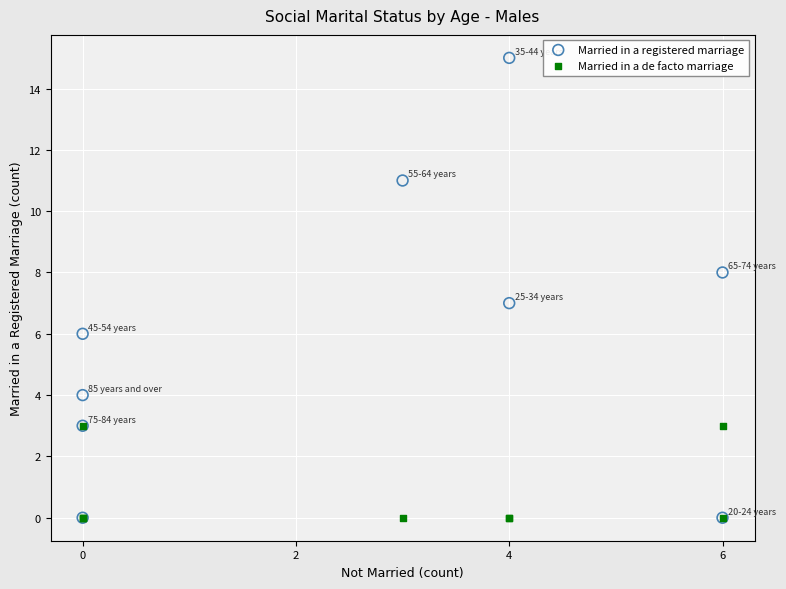

Which series has the widest spread of Y values?

Married in a registered marriage